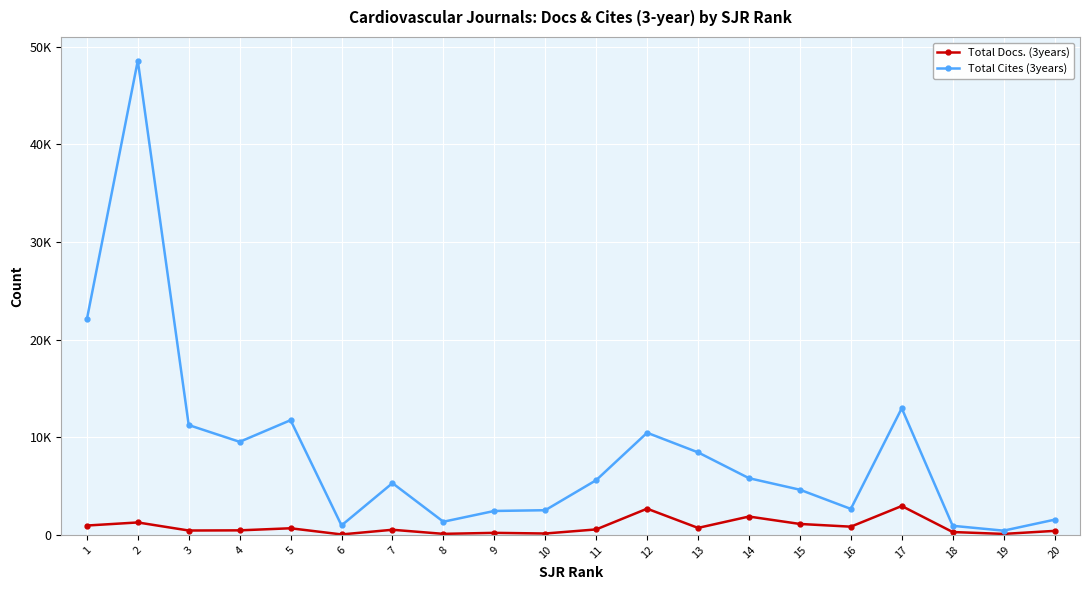

Is this an area chart (filled region under the line)?

No